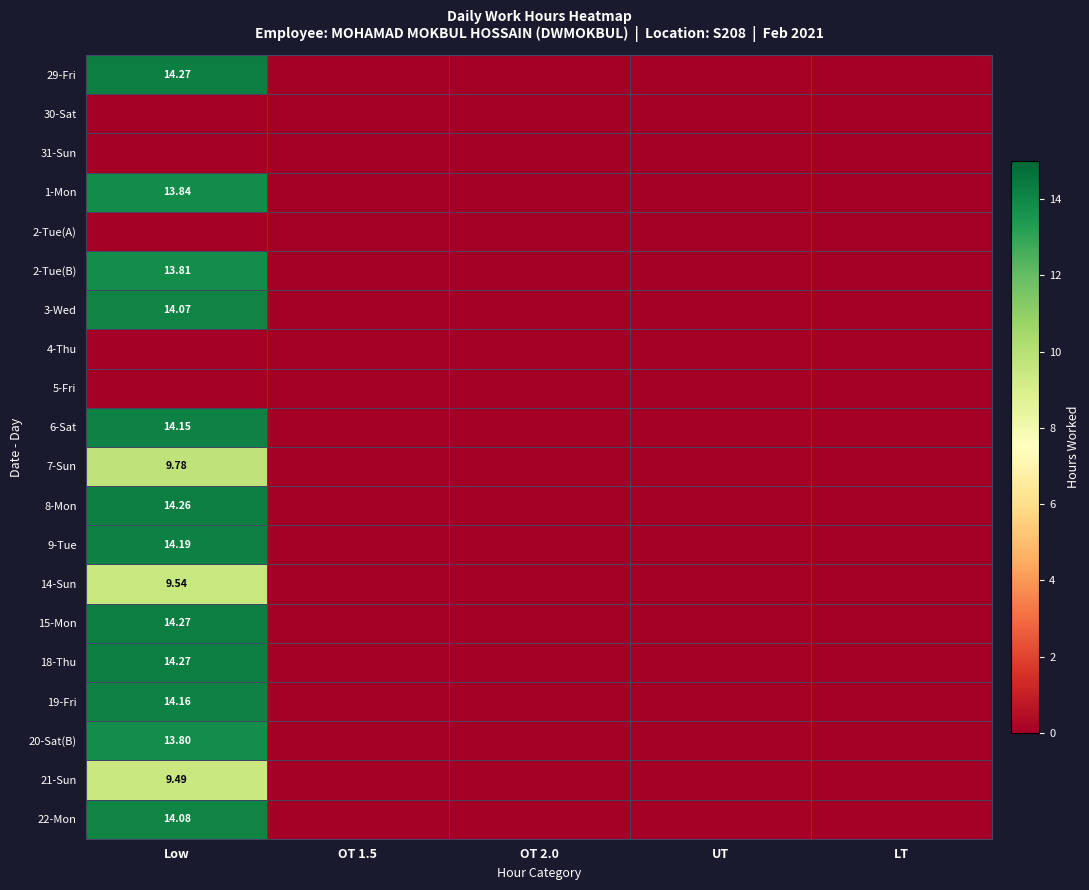

At how many categories does at least one series exceed 9?

1